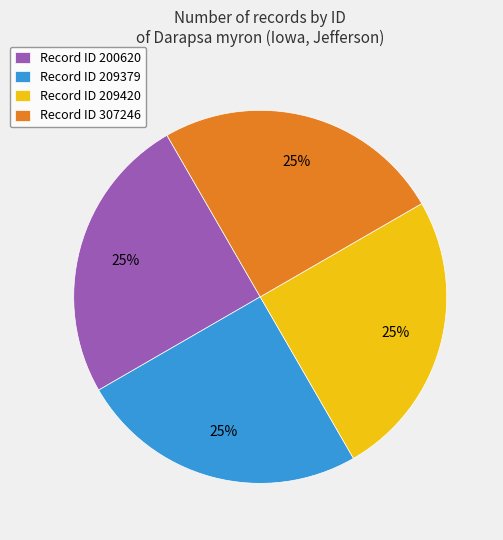

Is there a majority slice in this chart?

No